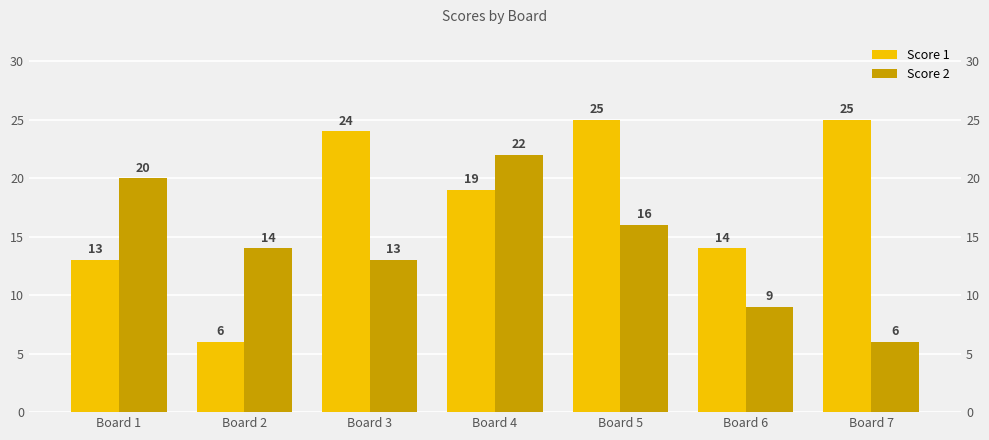

What is the difference between the maximum and minimum values in the Score 2 series?

16